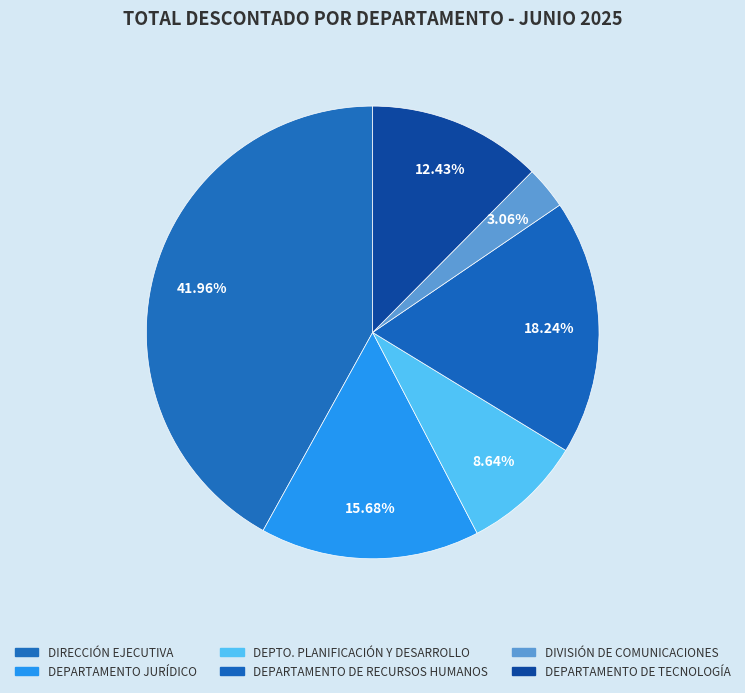

To the nearest percent, what is the difference between the largest and smallest slice percentages?

39%